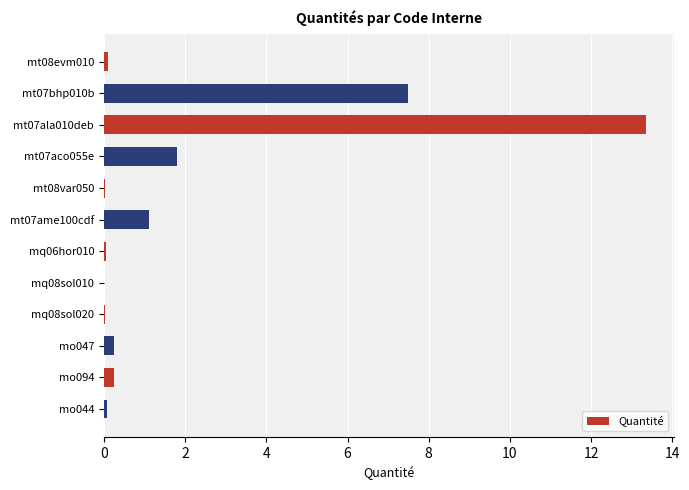

The chart shows a value of 10.1 at mt07bhp010b. True or false?

False